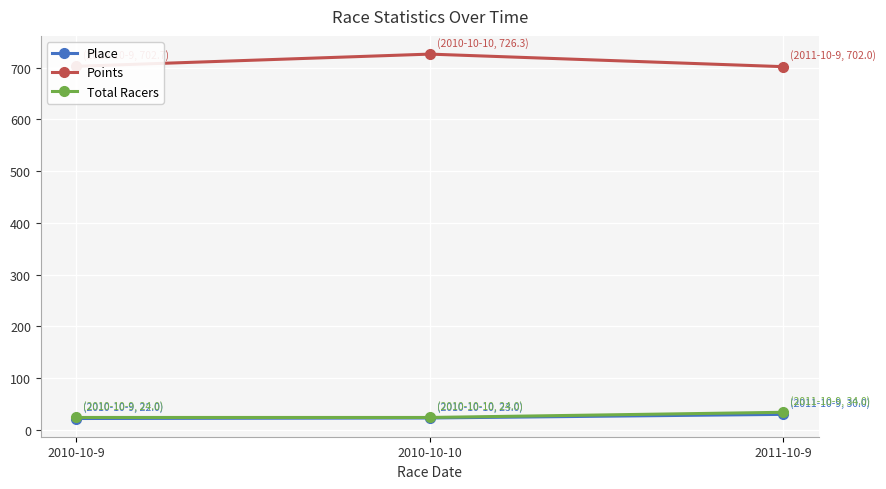

At which label does Points reach its peak?

2010-10-10